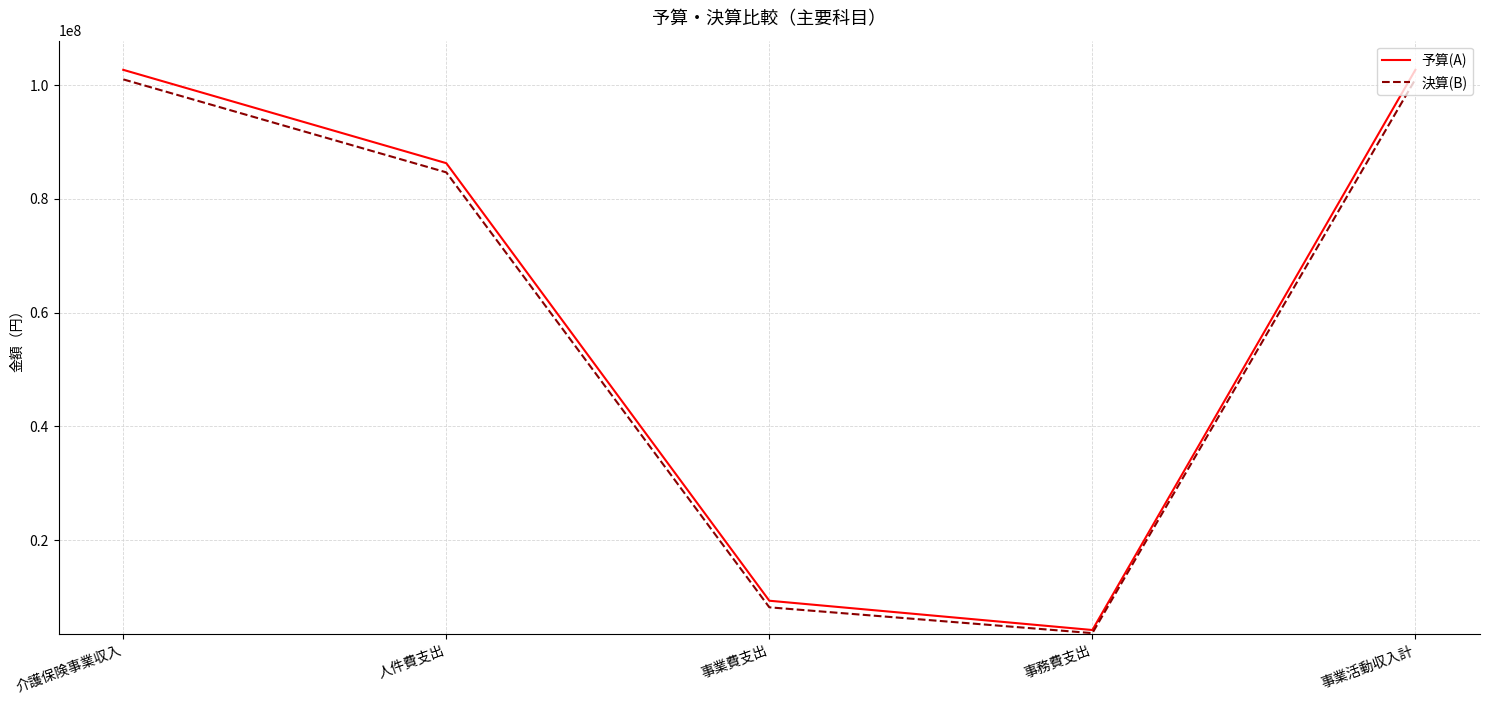

What is the total value across all series at 事業費支出?

17487207